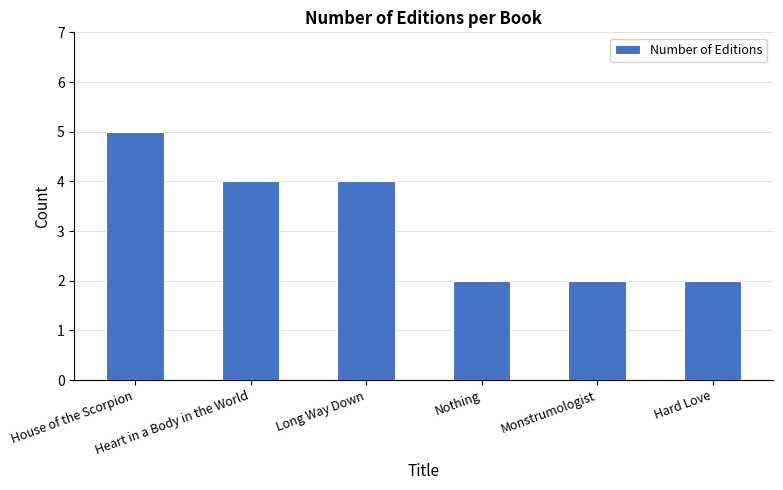

What is the maximum value shown in the chart?

5